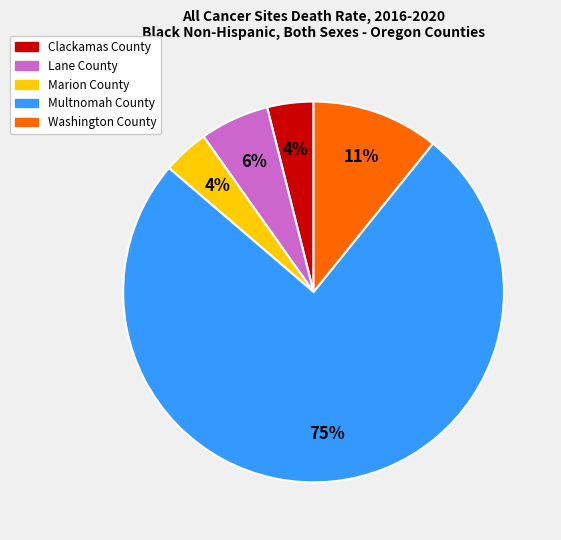

Which category has the biggest portion of the pie?

Multnomah County